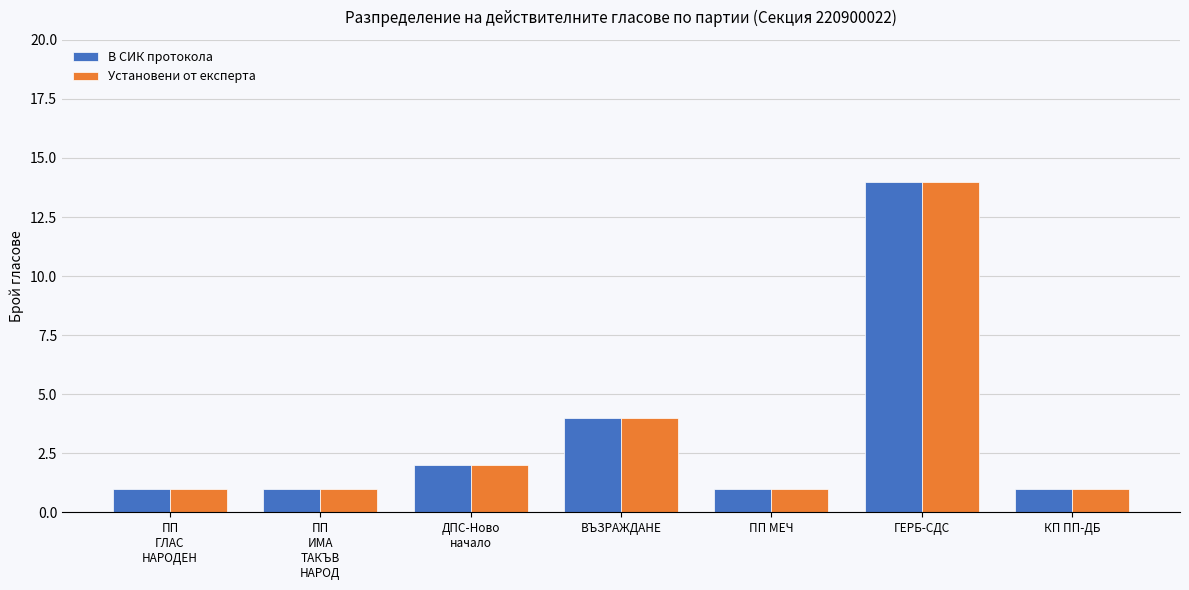

What is the sum of the Установени от експерта values at ВЪЗРАЖДАНЕ and ПП МЕЧ?

5